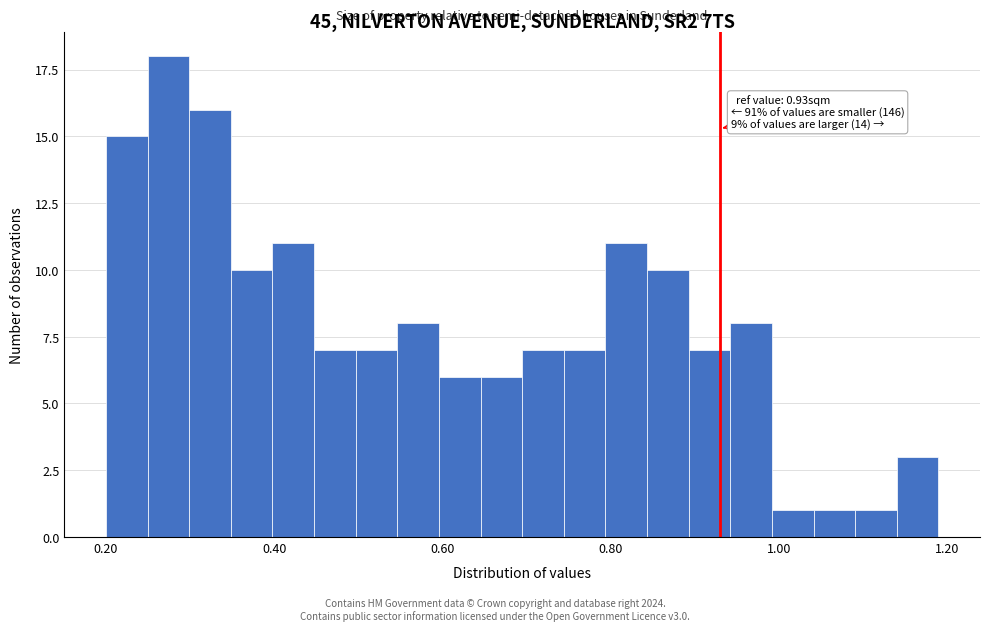

Read against the x-axis, roughly where is the centre of the tallest bar?

0.28